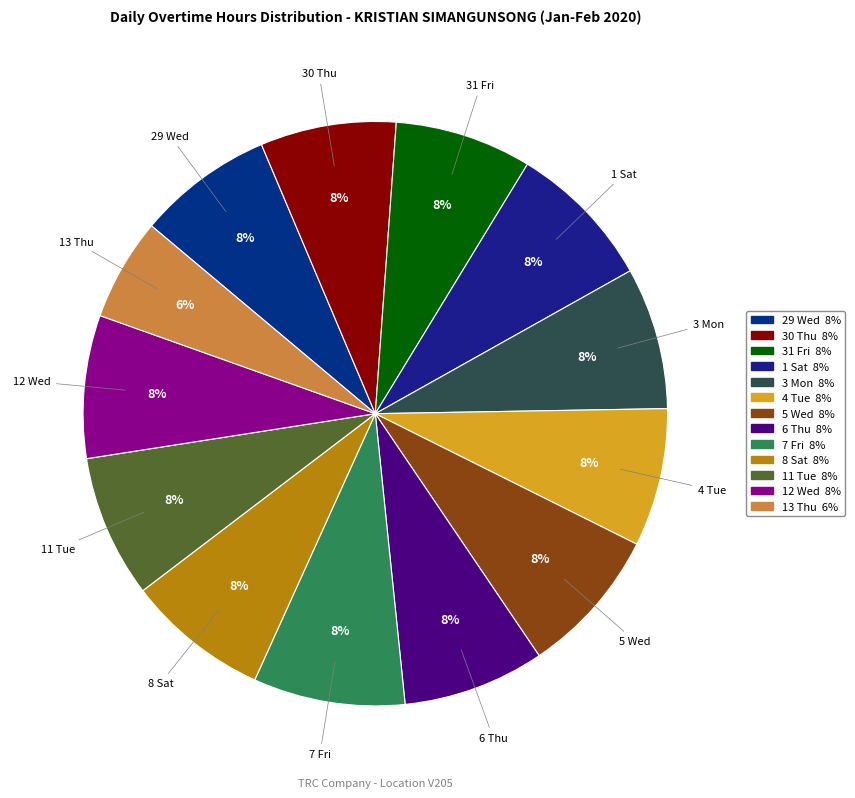

Does any single category account for the majority?

No